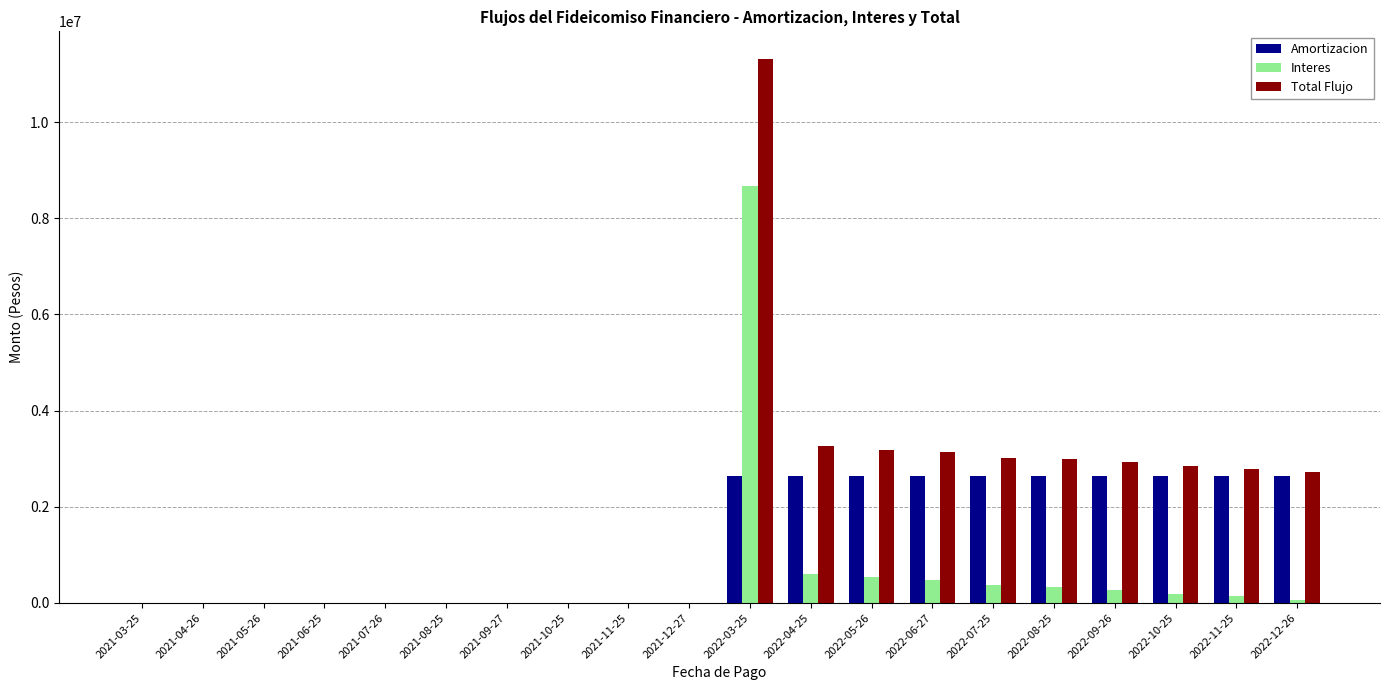

Which category has the highest value in the Interes series?

2022-03-25